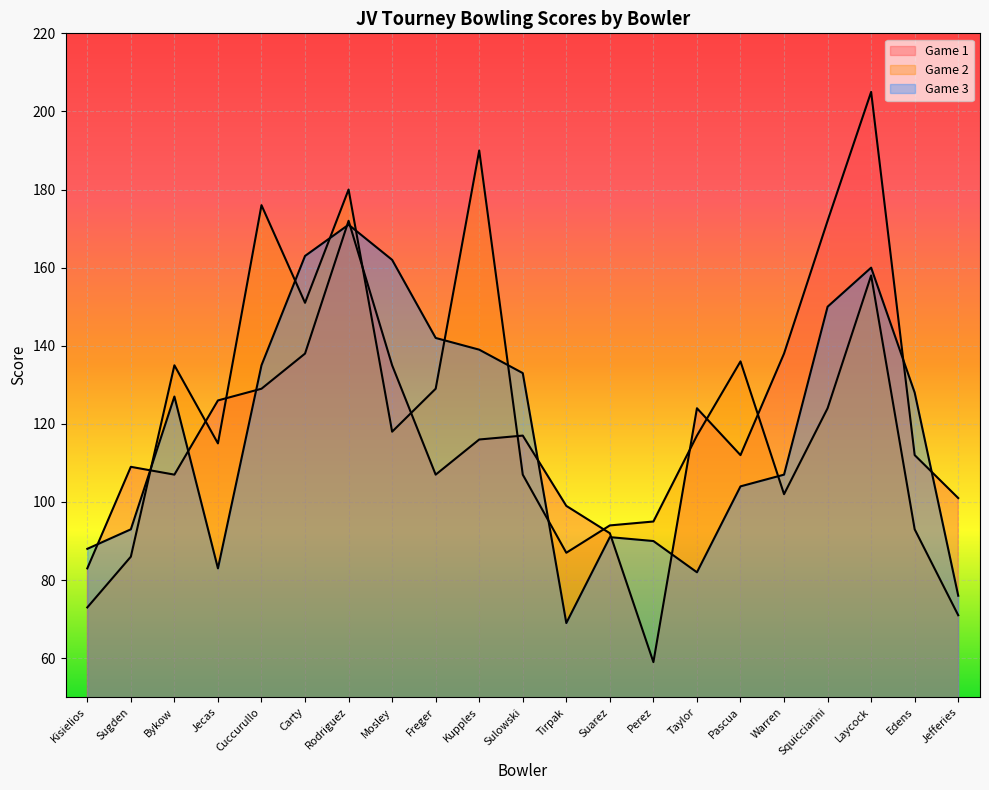

What position from the right is Rodriguez?

15